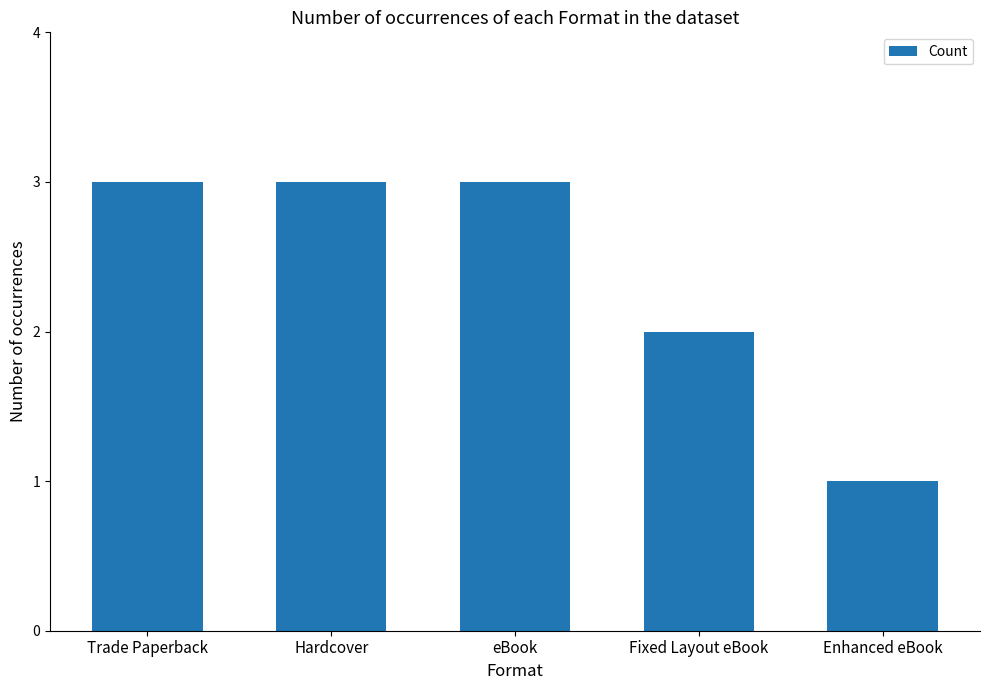

What is the sum of all values?

12